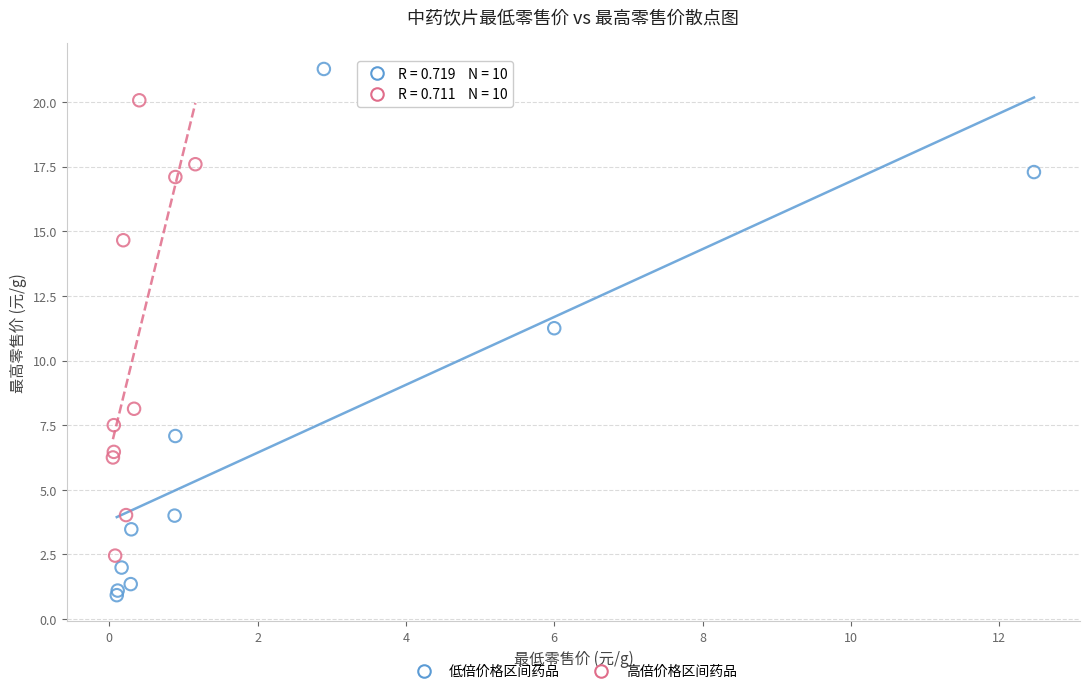

Which series has the largest Y range (max minus min)?

低倍价格区间药品